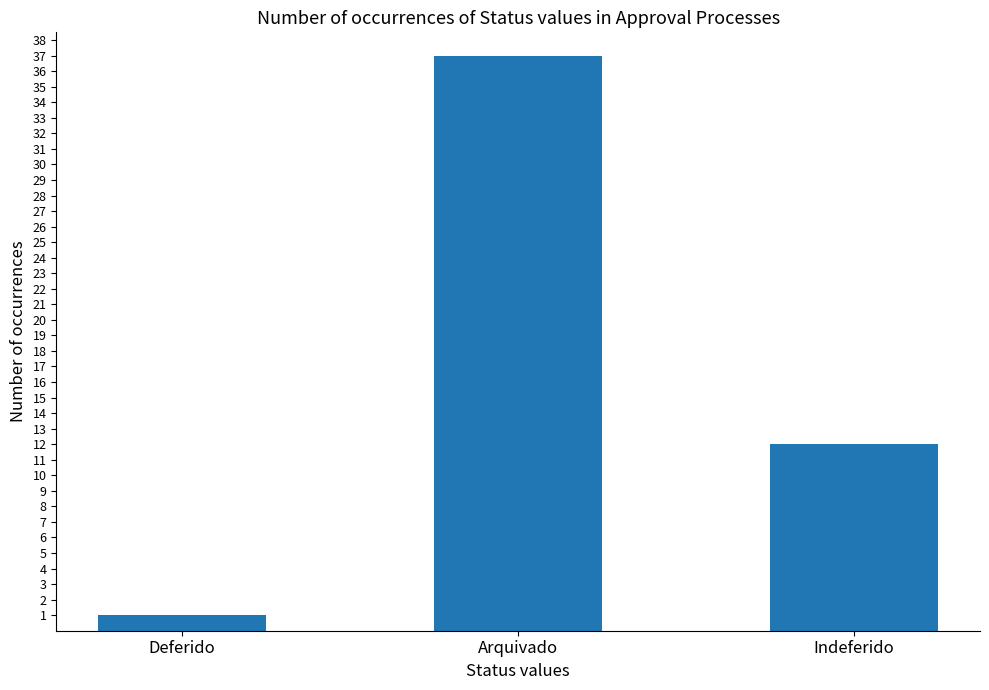

What is the label of the 1st bar from the right?

Indeferido